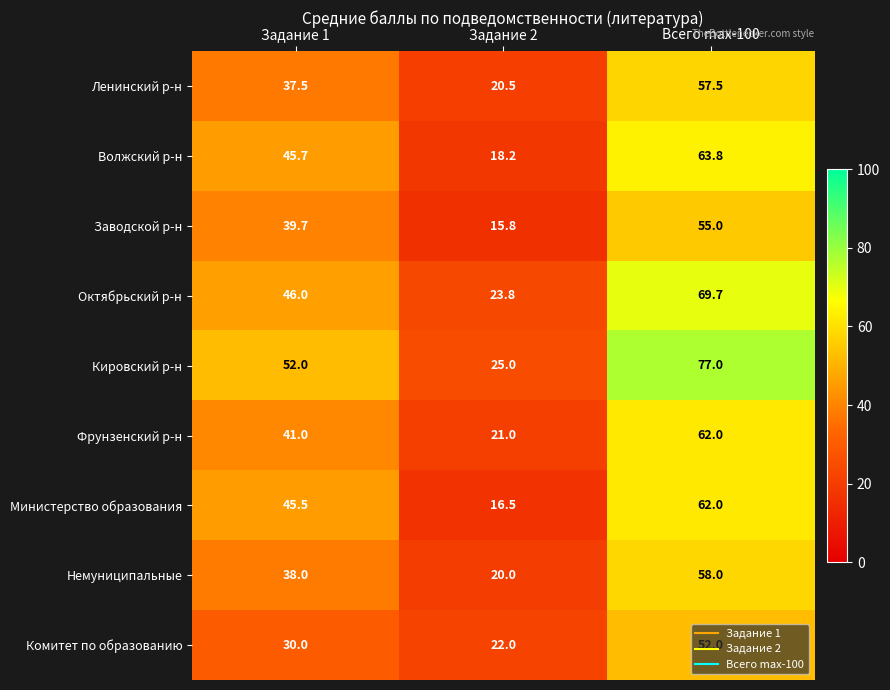

What is the total value across all series at Задание 2?

182.8